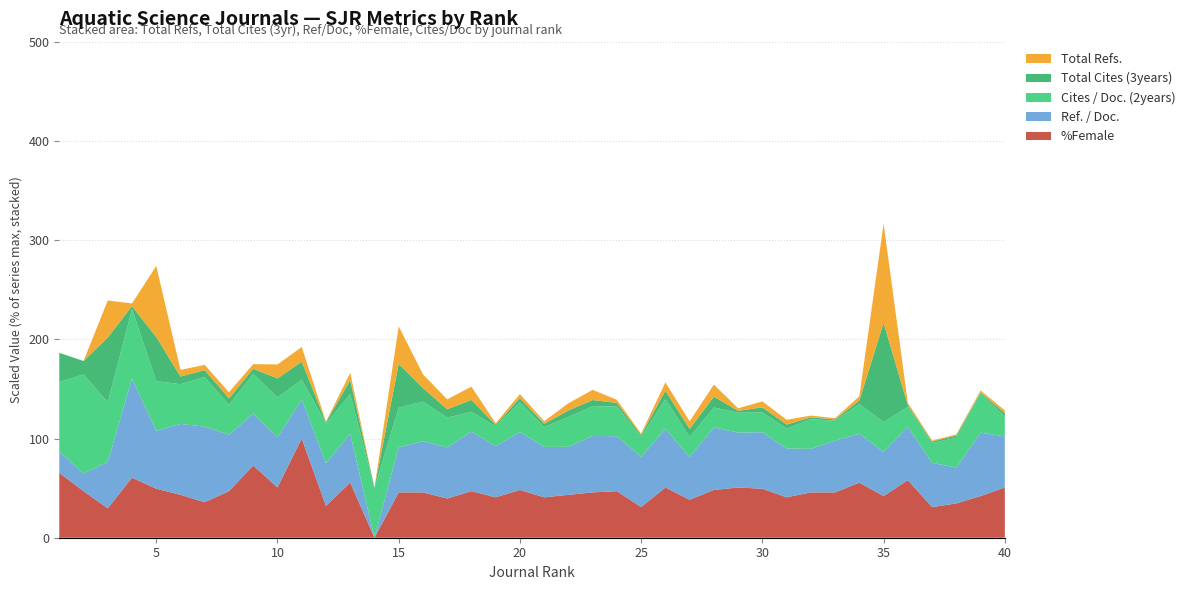

Reading left to right, list all the values displayed in this chart.

%Female: 1=53	2=38	3=24	4=49	5=40	6=35	7=29	8=38	9=59	10=41	11=81	12=26	13=45	14=0	15=37	16=37	17=32	18=38	19=33	20=39	21=33	22=35	23=37	24=38	25=25	26=41	27=31	28=39	29=41	30=40	31=33	32=37	33=37	34=45	35=34	36=47	37=25	38=28	39=34	40=41
Ref. / Doc.: 1=28	2=23	3=61	4=130	5=76	6=93	7=99	8=74	9=68	10=66	11=51	12=56	13=64	14=0	15=59	16=67	17=67	18=78	19=67	20=76	21=66	22=63	23=74	24=72	25=66	26=77	27=56	28=82	29=72	30=74	31=64	32=57	33=68	34=64	35=58	36=70	37=58	38=47	39=83	40=67
Cites / Doc. (2years): 1=7	2=10	3=6	4=7	5=5	6=4	7=5	8=3	9=4	10=4	11=2	12=4	13=4	14=5	15=4	16=4	17=3	18=2	19=2	20=3	21=2	22=3	23=3	24=3	25=2	26=3	27=2	28=2	29=2	30=2	31=2	32=3	33=2	34=3	35=3	36=2	37=2	38=3	39=4	40=2
Total Cites (3years): 1=8583	2=3935	3=19066	4=849	5=12971	6=2258	7=2025	8=1935	9=1499	10=5598	11=5310	12=346	13=4079	14=148	15=12892	16=4013	17=2459	18=3499	19=434	20=1211	21=956	22=1938	23=1808	24=1045	25=557	26=2426	27=2424	28=3225	29=565	30=1476	31=1195	32=531	33=359	34=1047	35=29182	36=500	37=417	38=655	39=250	40=973
Total Refs.: 1=223	2=93	3=79610	4=5872	5=153292	6=14411	7=11319	8=13239	9=10082	10=30090	11=31706	12=1294	13=15920	14=0	15=80935	16=29362	17=21383	18=28655	19=3485	20=8699	21=5690	22=15468	23=21996	24=6665	25=2874	26=17941	27=16325	28=26009	29=5436	30=13007	31=10293	32=3814	33=2796	34=9112	35=213975	36=5111	37=2295	38=2390	39=3772	40=6280